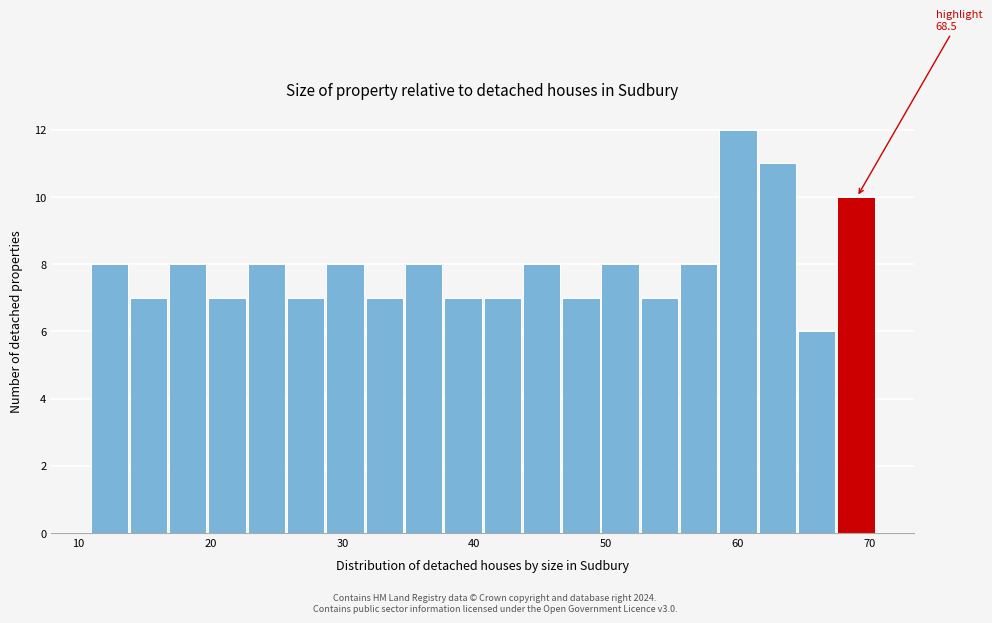

Around what value on the x-axis is the tallest bar? Give the approximate position of its centre, as read against the axis.

60